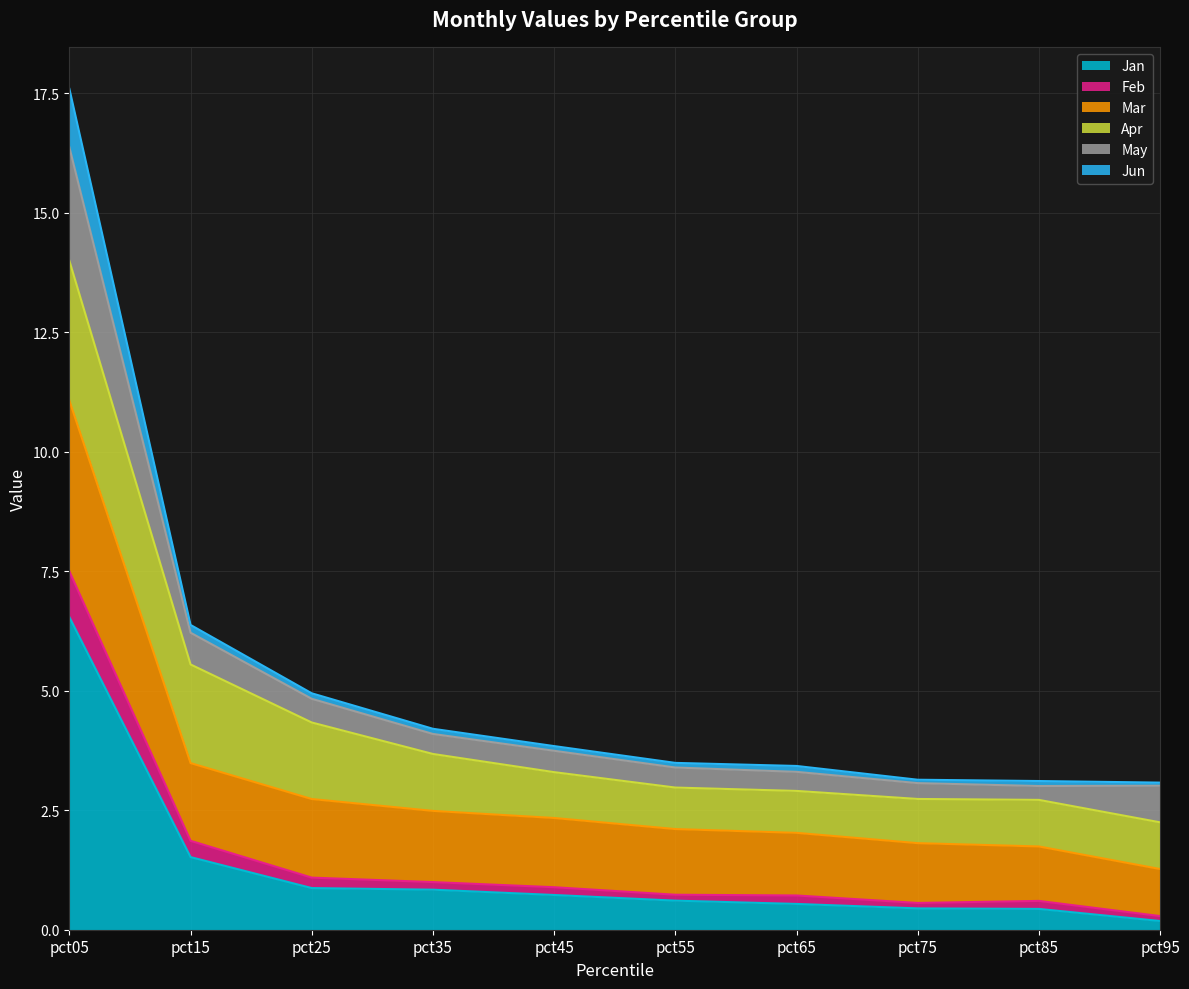

The value of Jan at pct05 is 11.6. True or false?

False